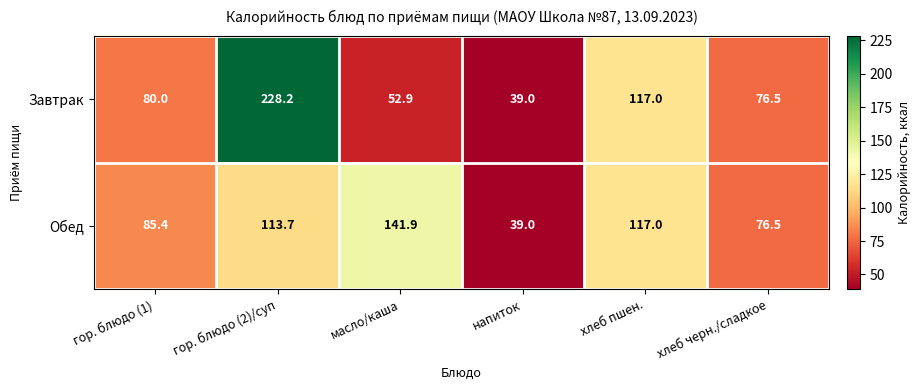

Which series has the widest spread of values?

Завтрак